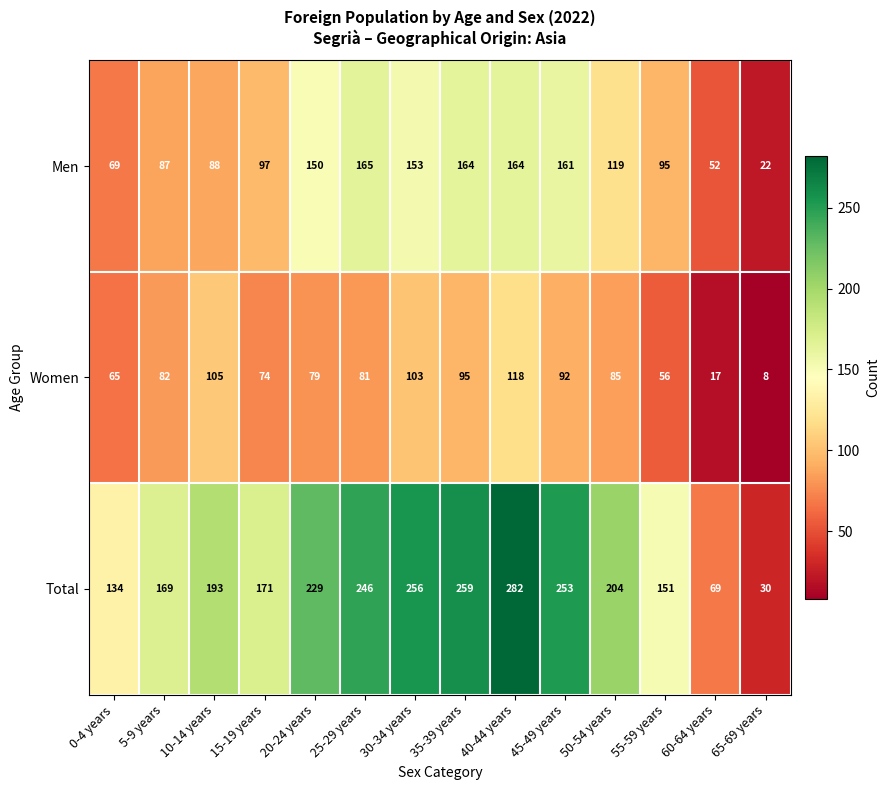

At how many categories does at least one series exceed 90?

12